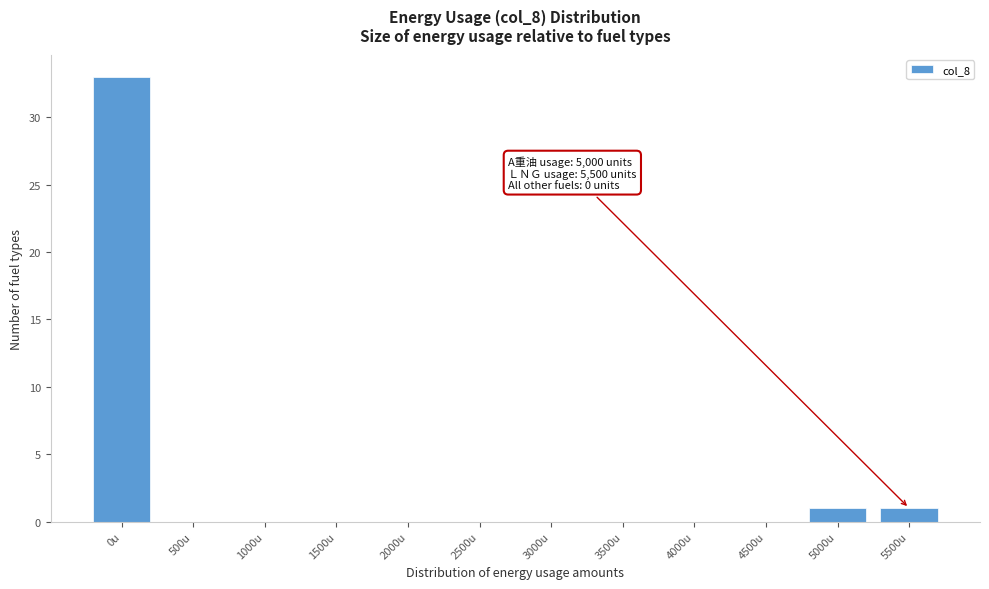

Reading left to right, list all the values displayed in this chart.

0u=33	500u=0	1000u=0	1500u=0	2000u=0	2500u=0	3000u=0	3500u=0	4000u=0	4500u=0	5000u=1	5500u=1